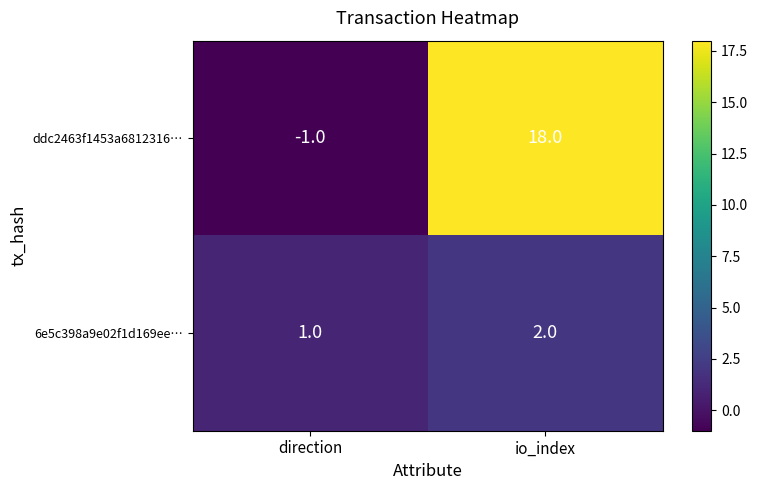

True or false: ddc2463f1453a6812316… has a value of -1 at direction.

True